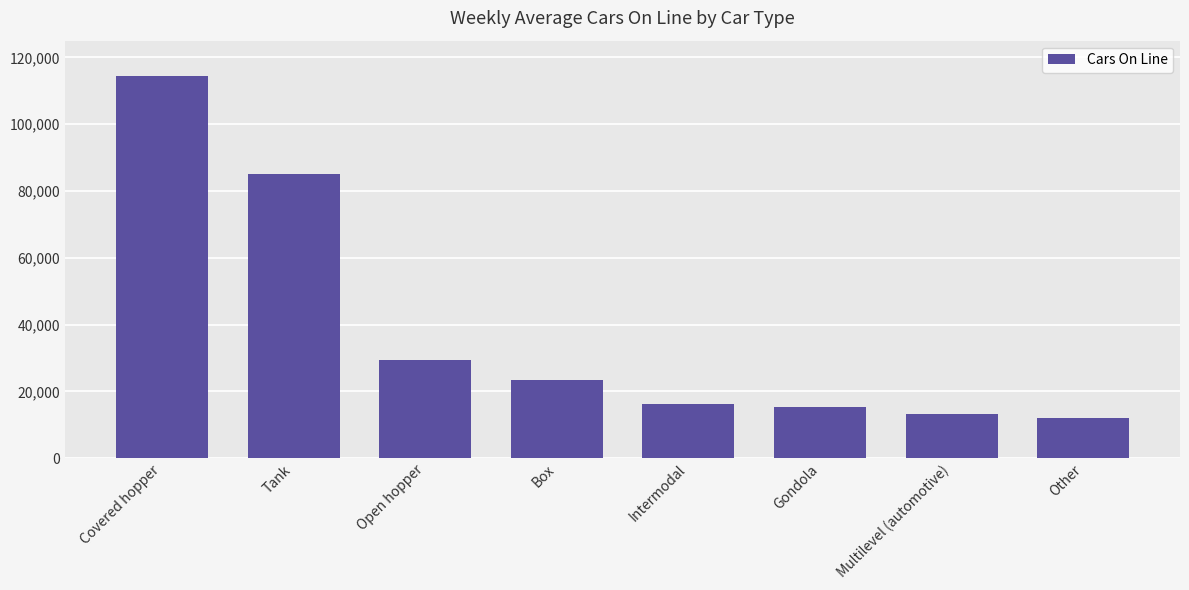

Reading left to right, list all the values displayed in this chart.

Covered hopper=114483	Tank=85191	Open hopper=29514	Box=23413	Intermodal=16176	Gondola=15250	Multilevel (automotive)=13230	Other=12127